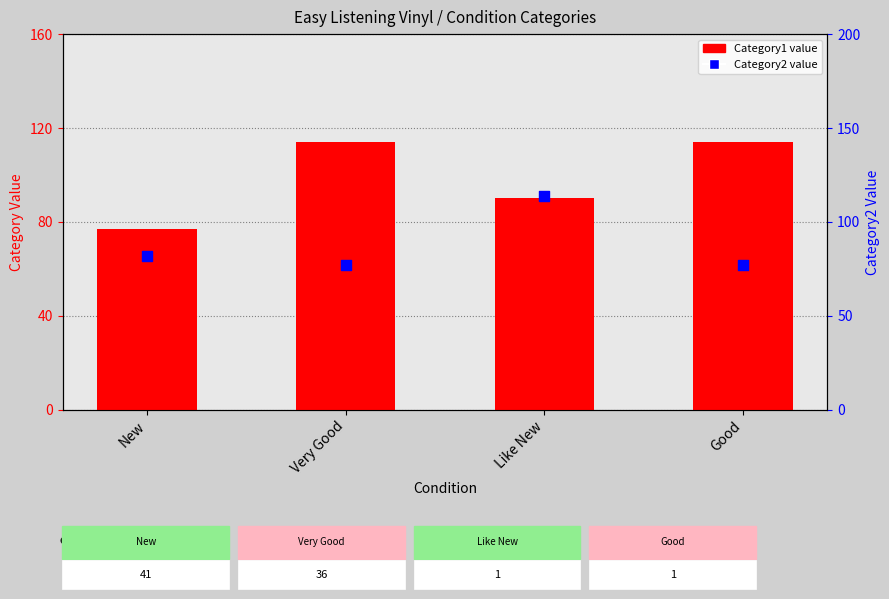

Which series contains the highest Y value?

Category1 value